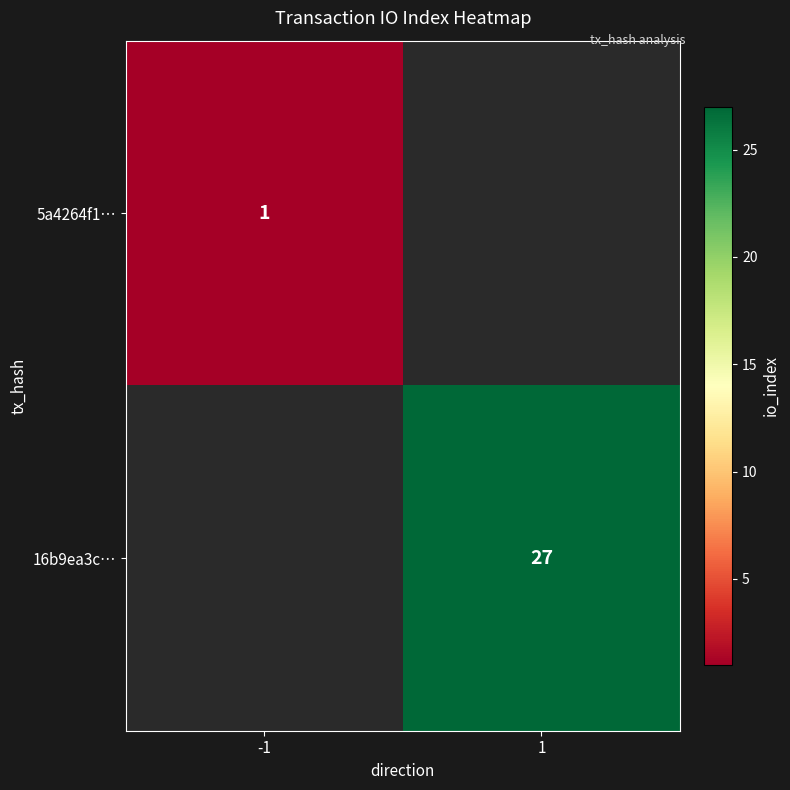

The value of 5a4264f1… at -1 is 1. True or false?

True